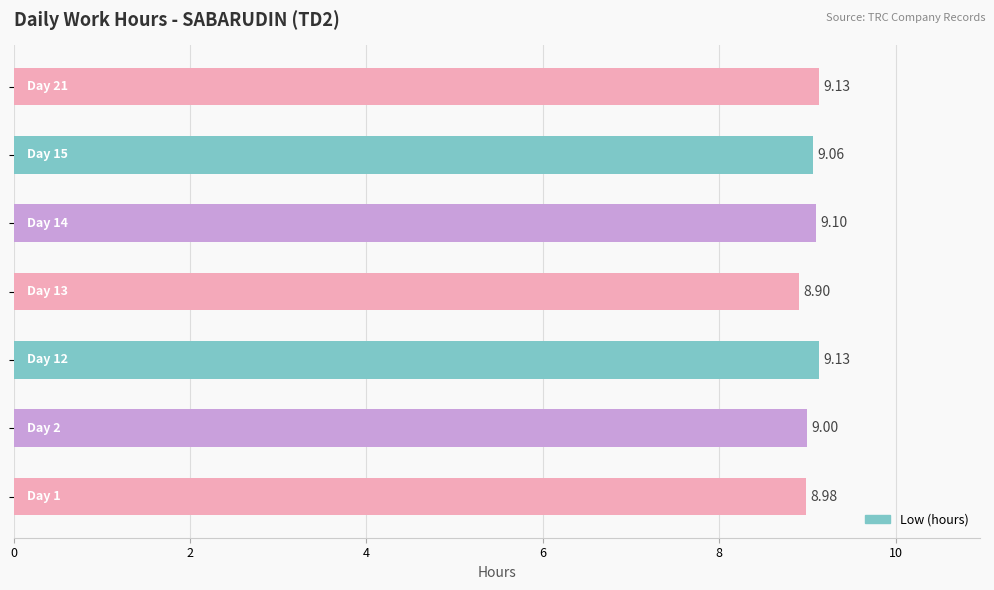

How many distinct data groups are displayed?

1